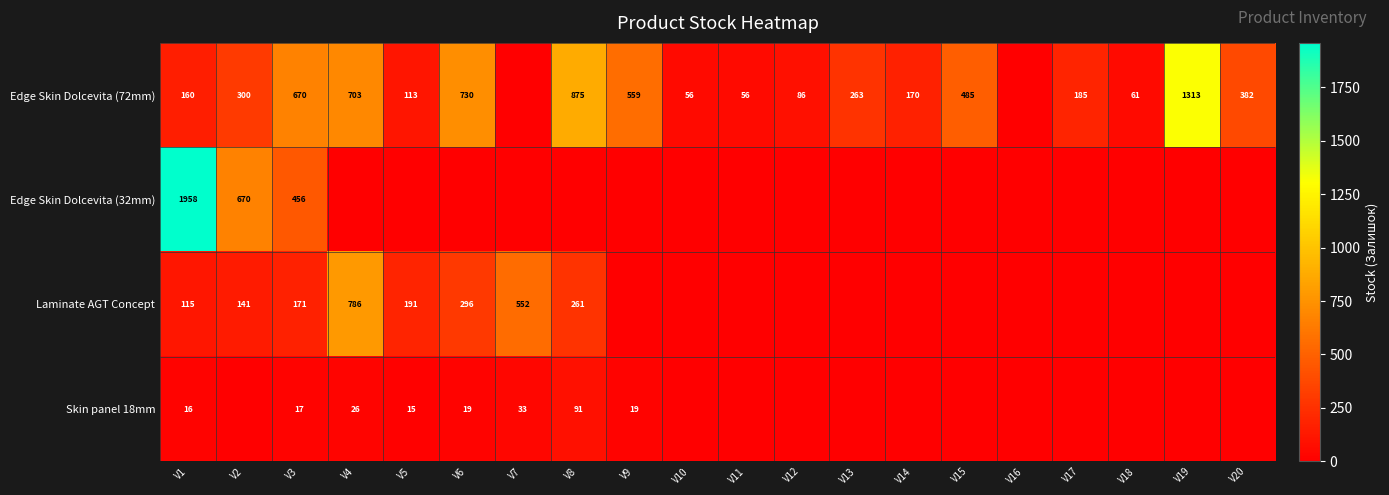

True or false: Edge Skin Dolcevita (32mm) has a value of 1958 at V1.

True